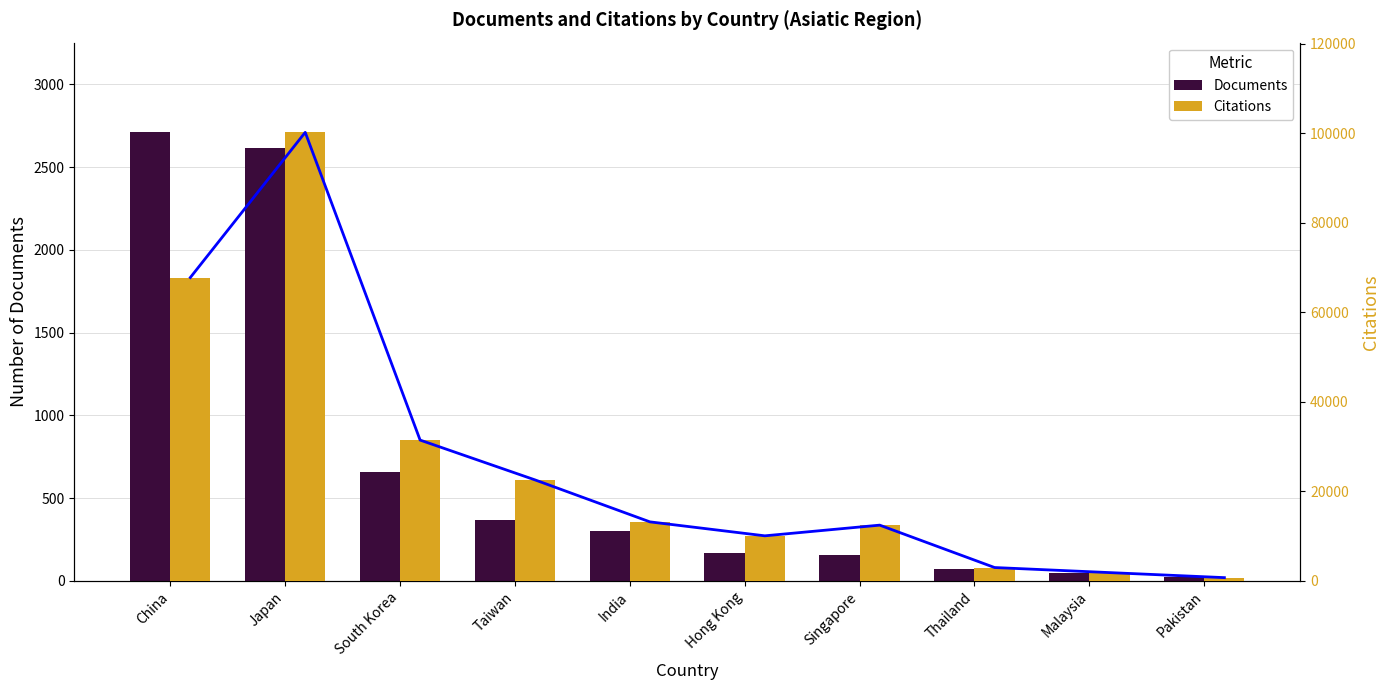

Which series has the largest range (max minus min)?

Citations Trend